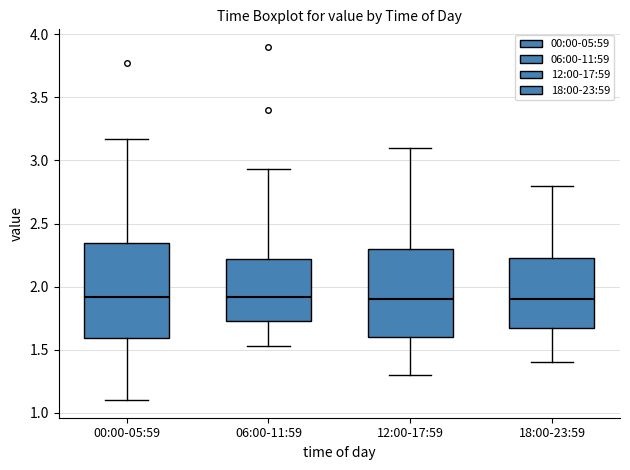

Comparing the boxes themselves (not the whiskers), which one is the tallest?

00:00-05:59